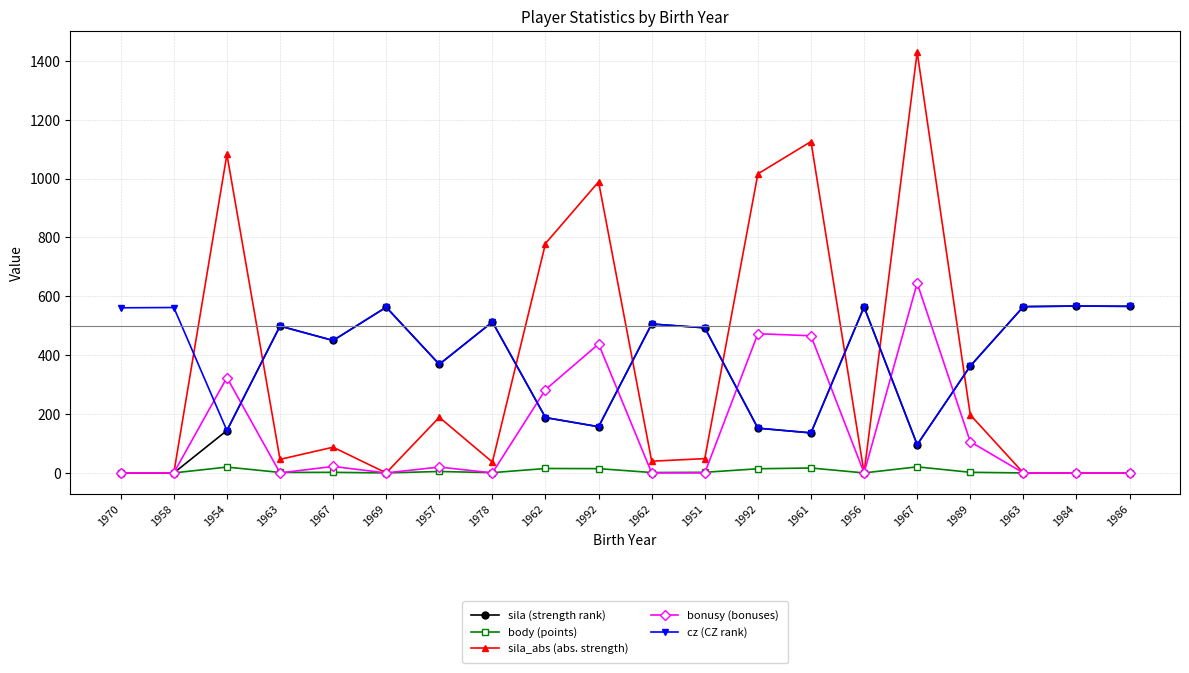

True or false: sila (strength rank) and cz (CZ rank) cross at least once.

False